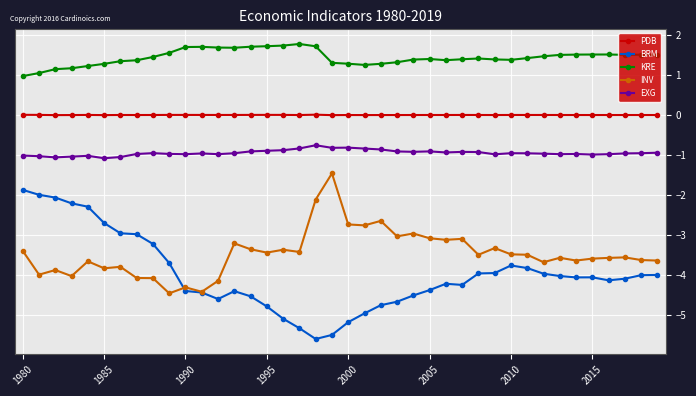

Which series has the widest spread of values?

BRM